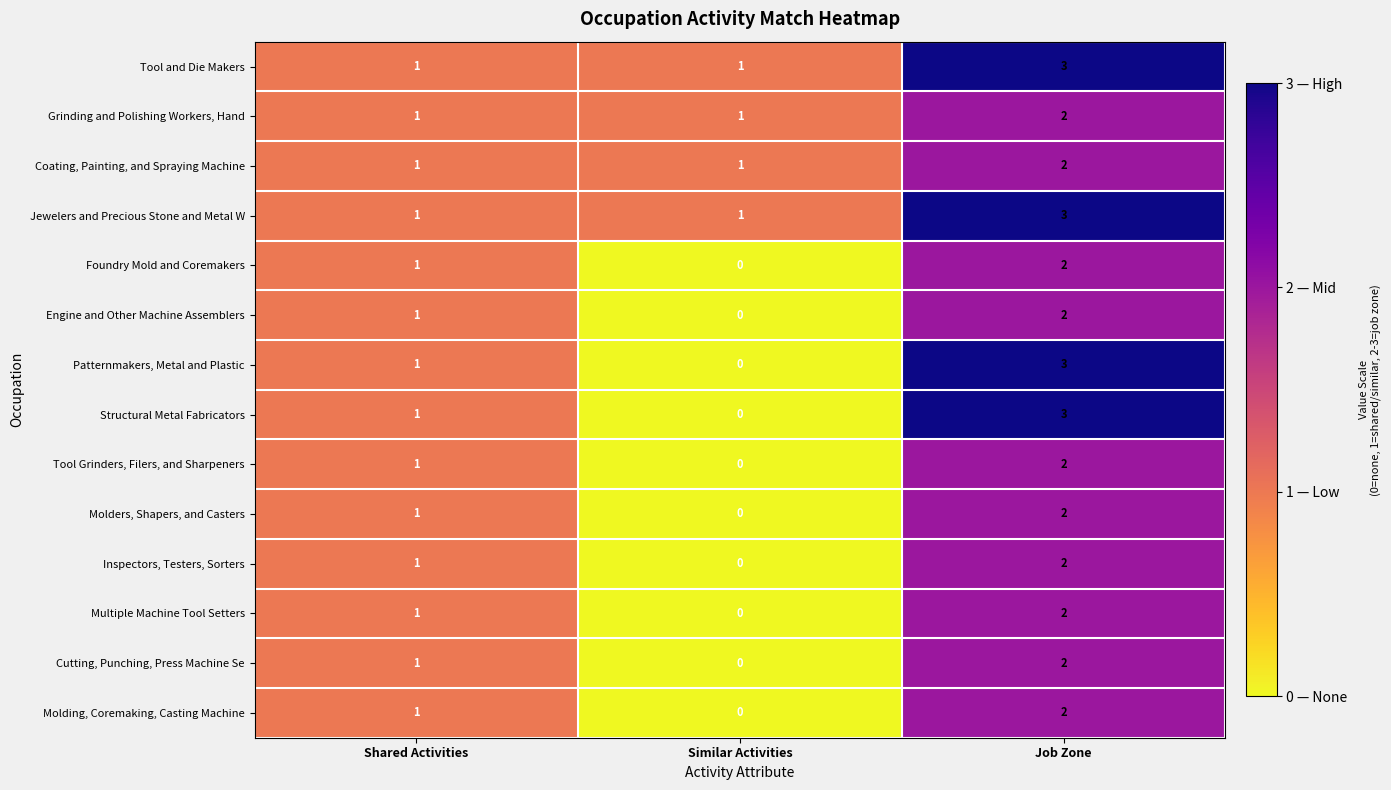

At which label is Engine and Other Machine Assemblers closest to 1?

Shared Activities